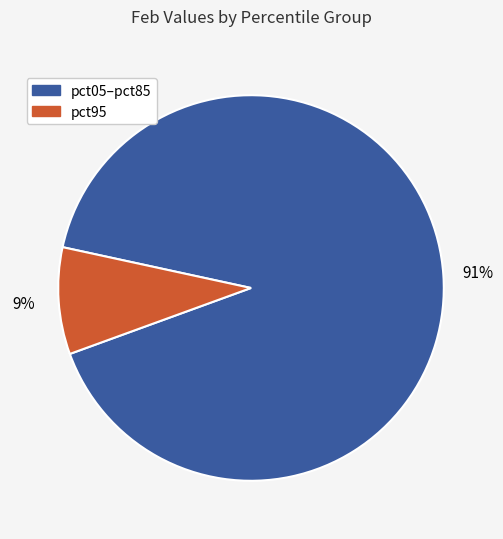

To the nearest percent, what is the difference between the largest and smallest slice percentages?

82%